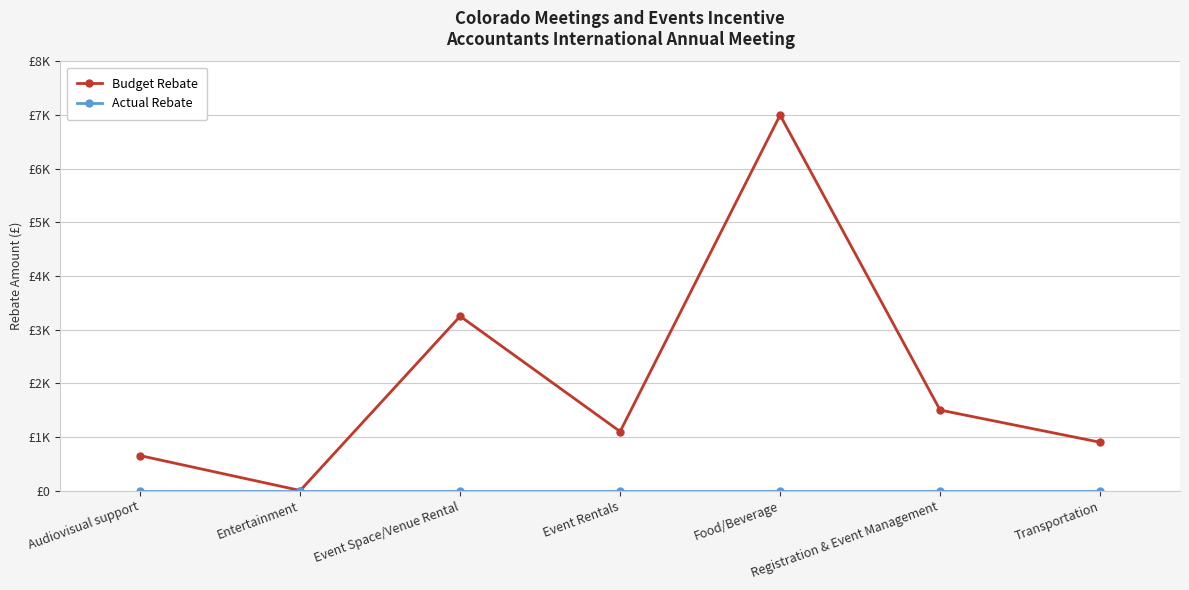

At Event Space/Venue Rental, list the series in order from smallest to largest.

Actual Rebate, Budget Rebate